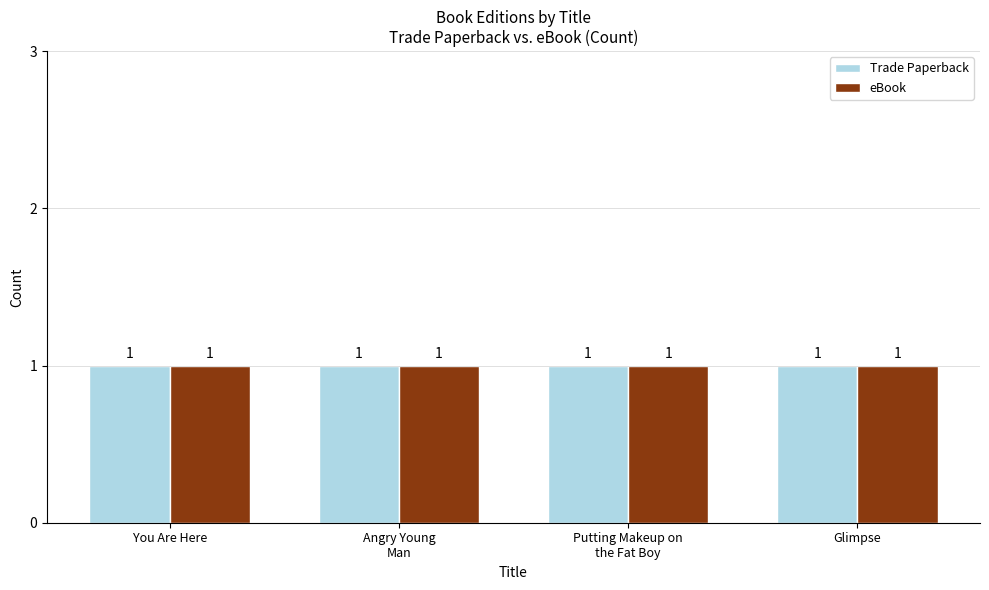

Which category has the highest value across all series?

Glimpse